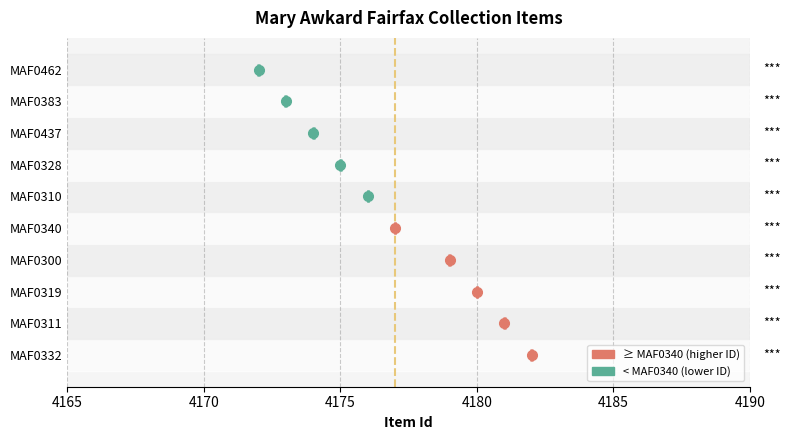

Where is the data nearest to the value 4177?

MAF0340